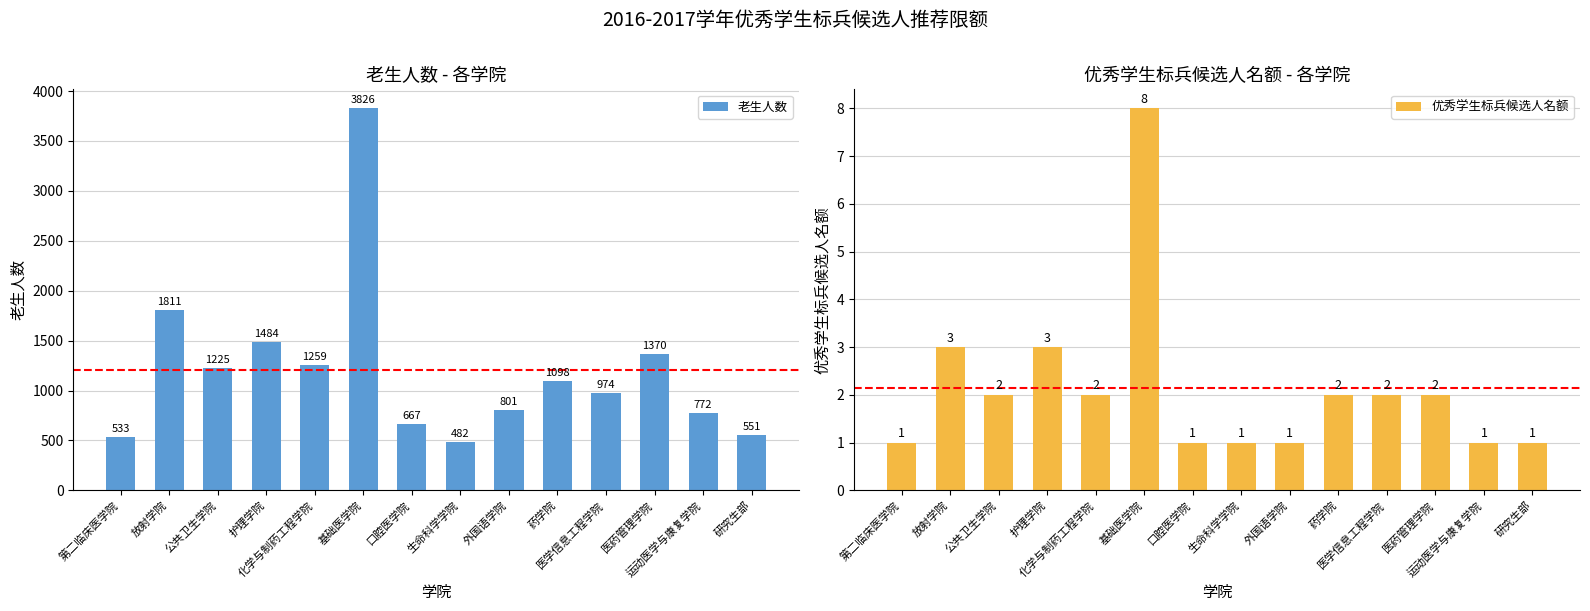

How many values in the 优秀学生标兵候选人名额 series are below 2?

6